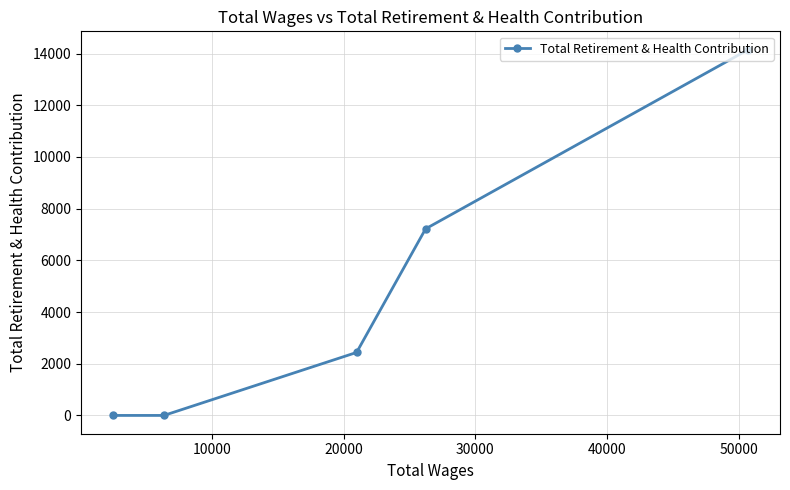

How many values are below 2437?

2